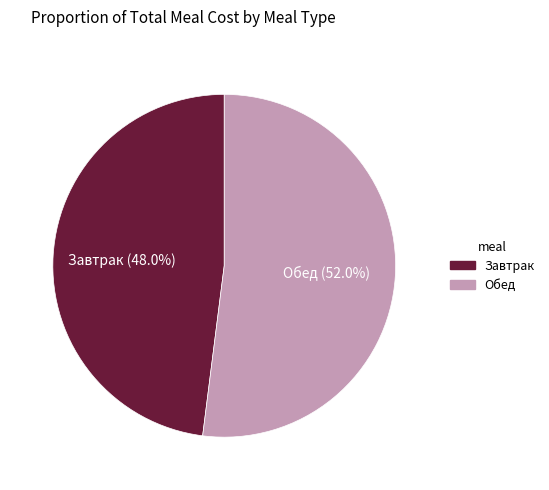

Approximately how many times larger is the value at Обед compared to Завтрак?

1.1